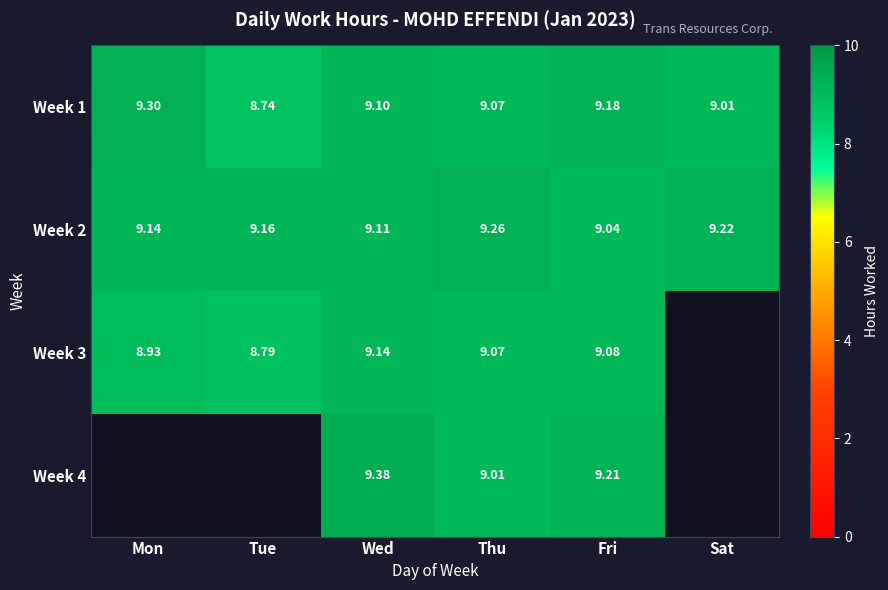

At how many categories does at least one series exceed 4?

6